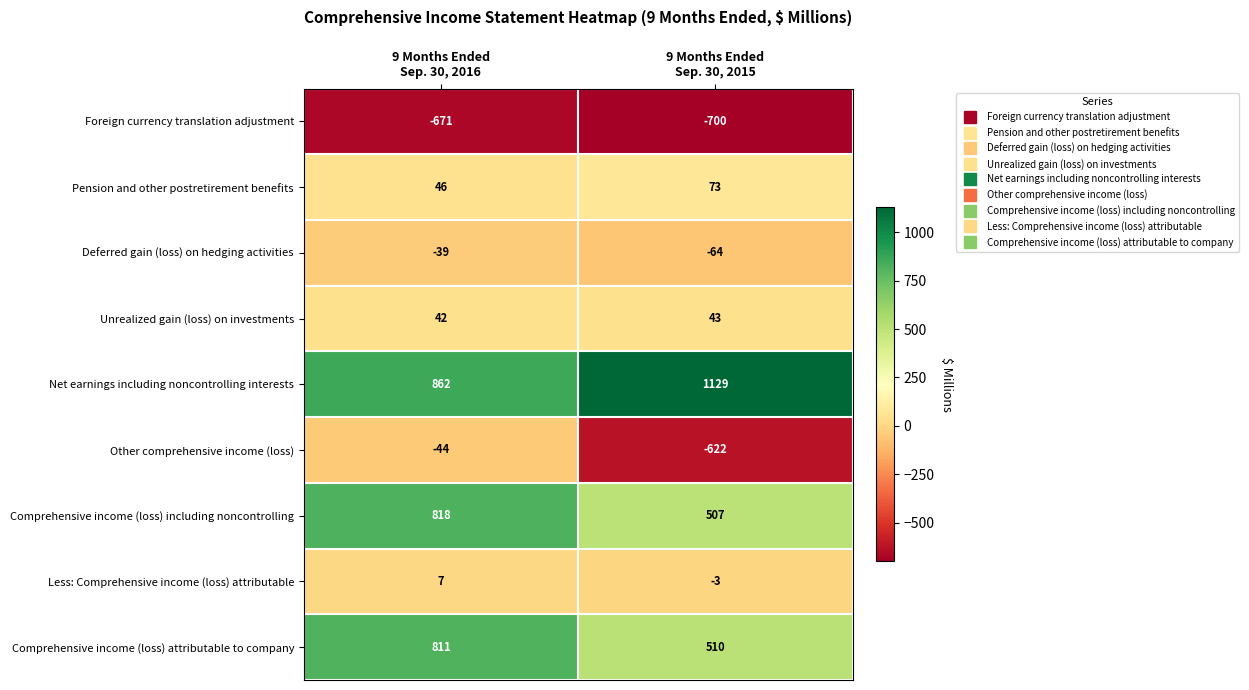

What is the average value of the Net earnings including noncontrolling interests series?

996